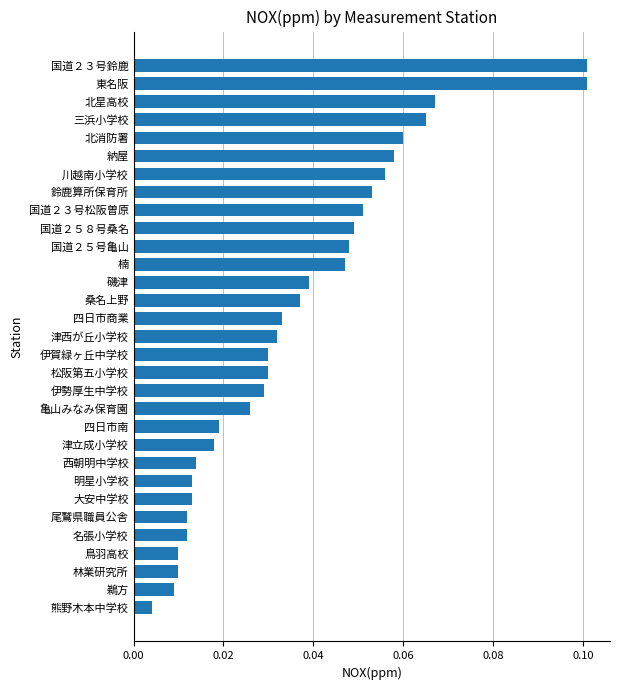

The chart shows a value of 0.1 at 国道２５８号桑名. True or false?

False